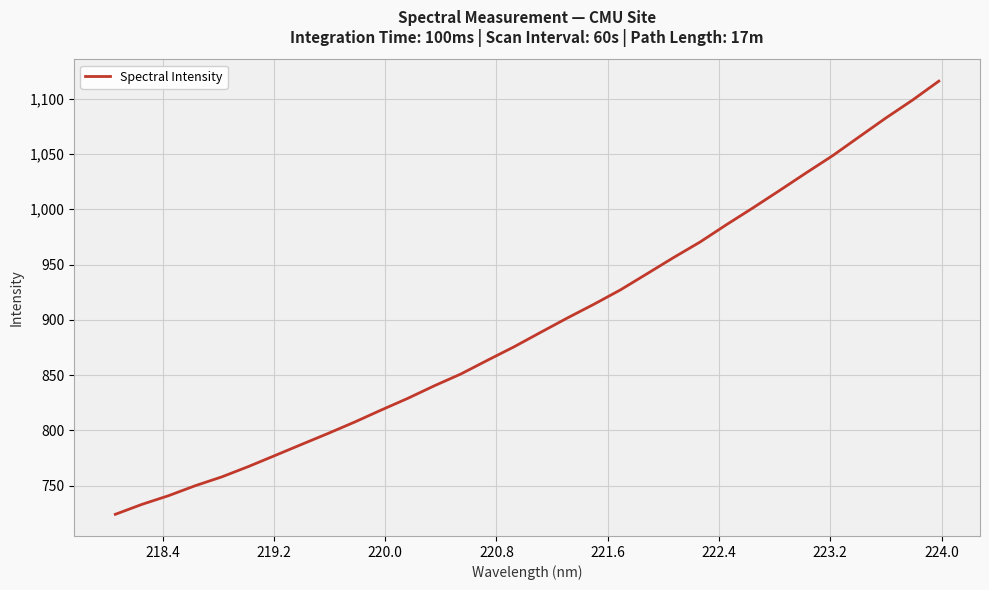

What is the difference between the maximum and minimum values?

391.6